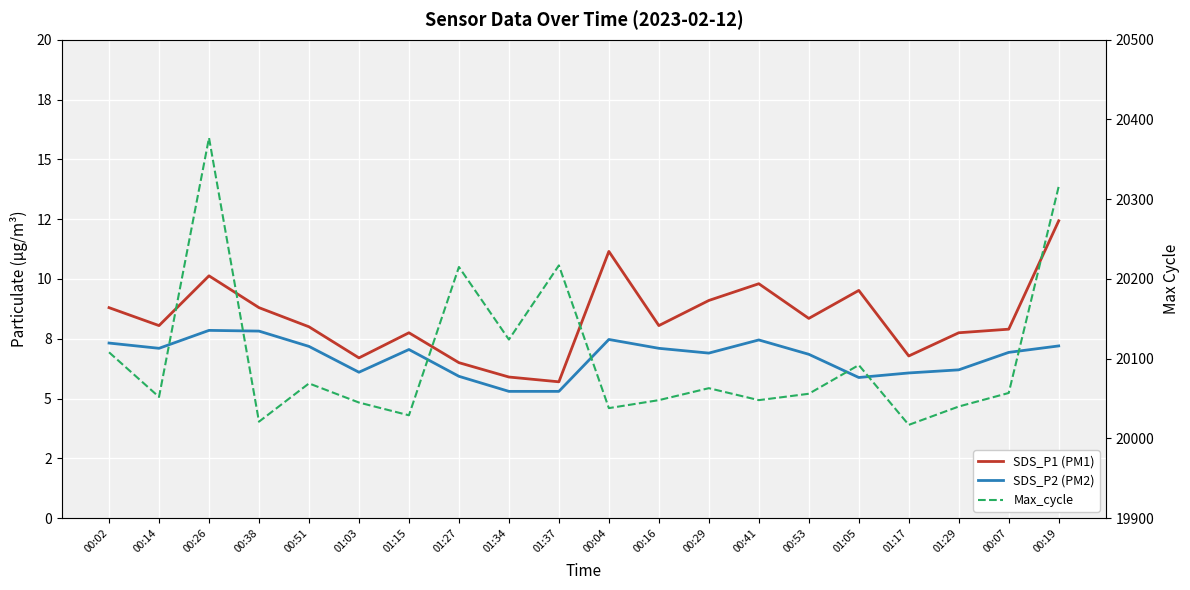

How many categories are shown in the chart?

20